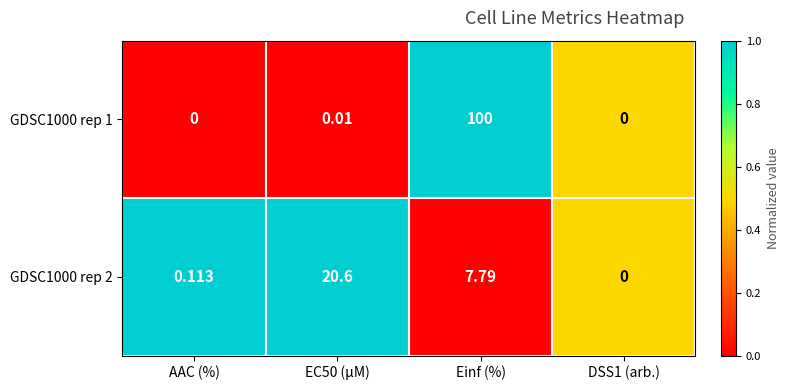

Where is GDSC1000 rep 2 nearest to the value 10?

Einf (%)